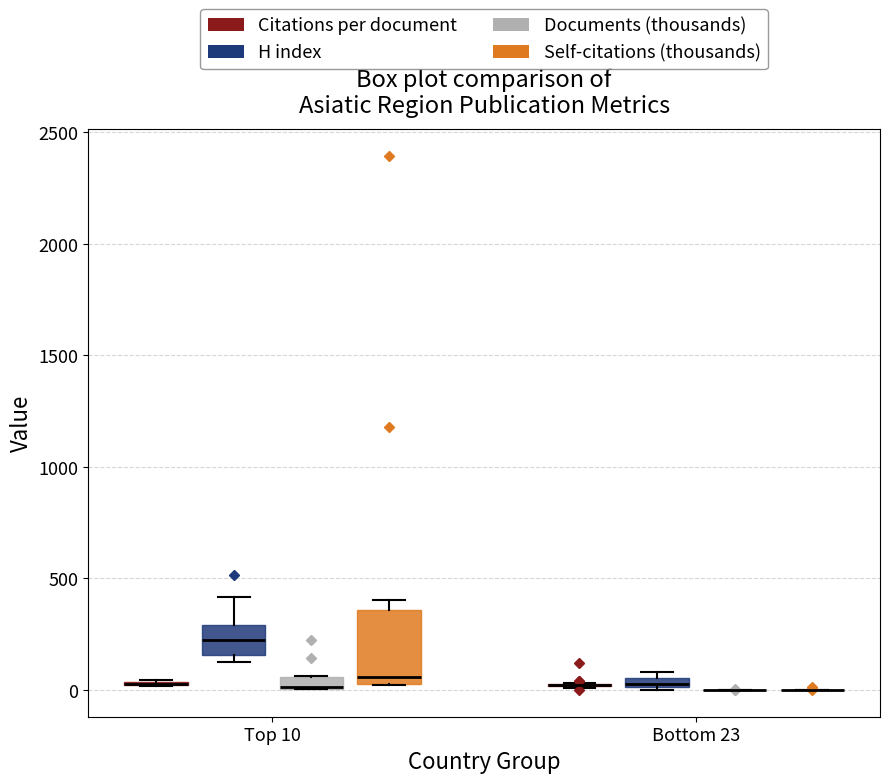

Comparing the boxes themselves (not the whiskers), which one is the tallest?

Top 10 (Self-citations (thousands))